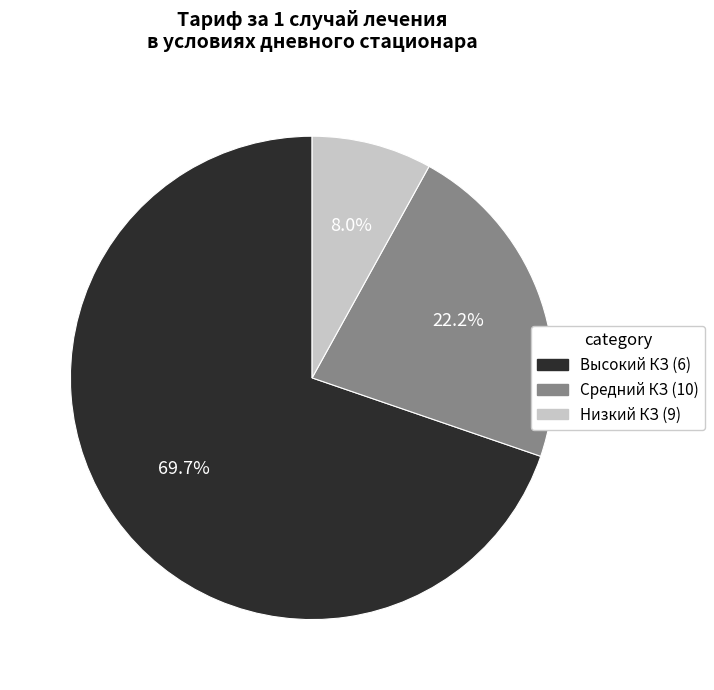

What is the ratio of the value at Высокий КЗ (6) to the value at Низкий КЗ (9)?

8.7